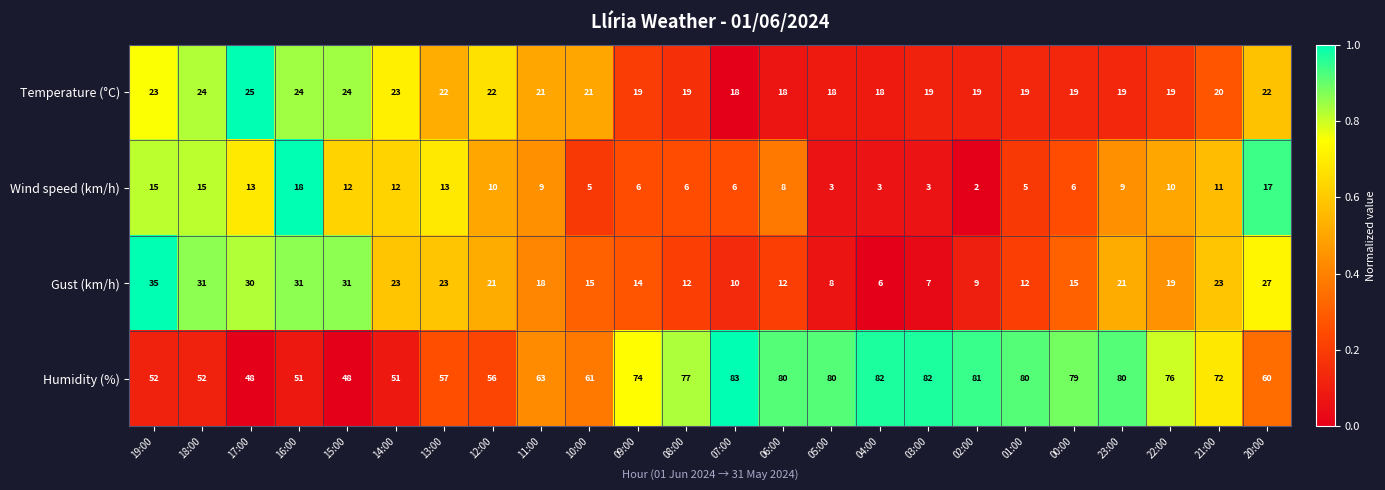

The Humidity (%) series shows 28 at 16:00. True or false?

False